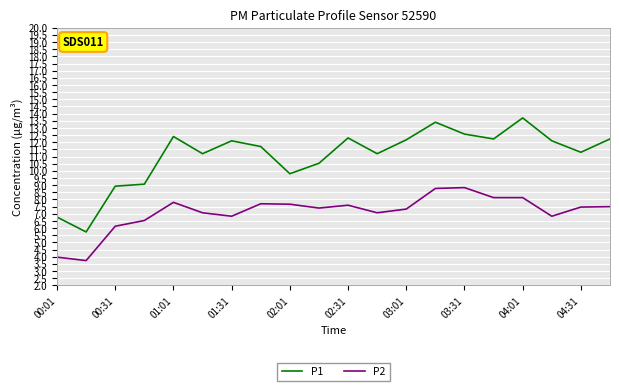

List the series in order of their overall mean, highest first.

P1, P2